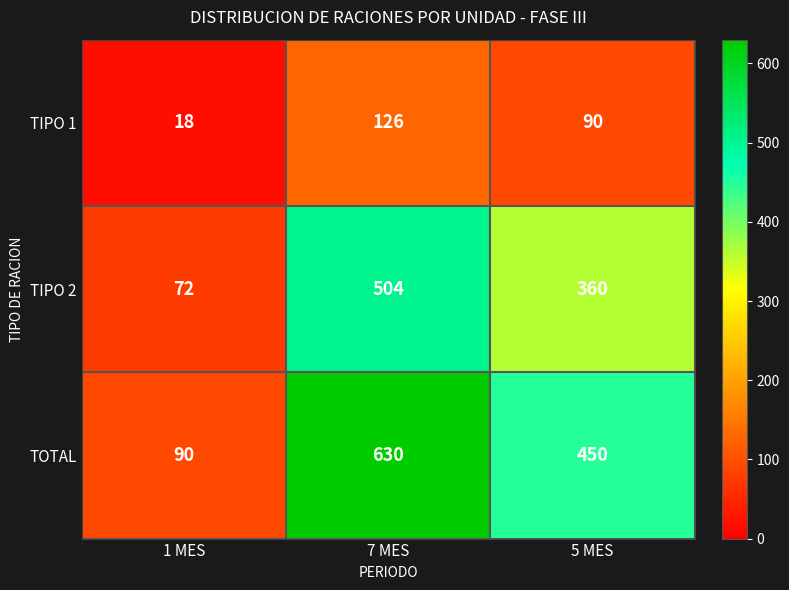

The value of TIPO 1 at 7 MES is 182. True or false?

False